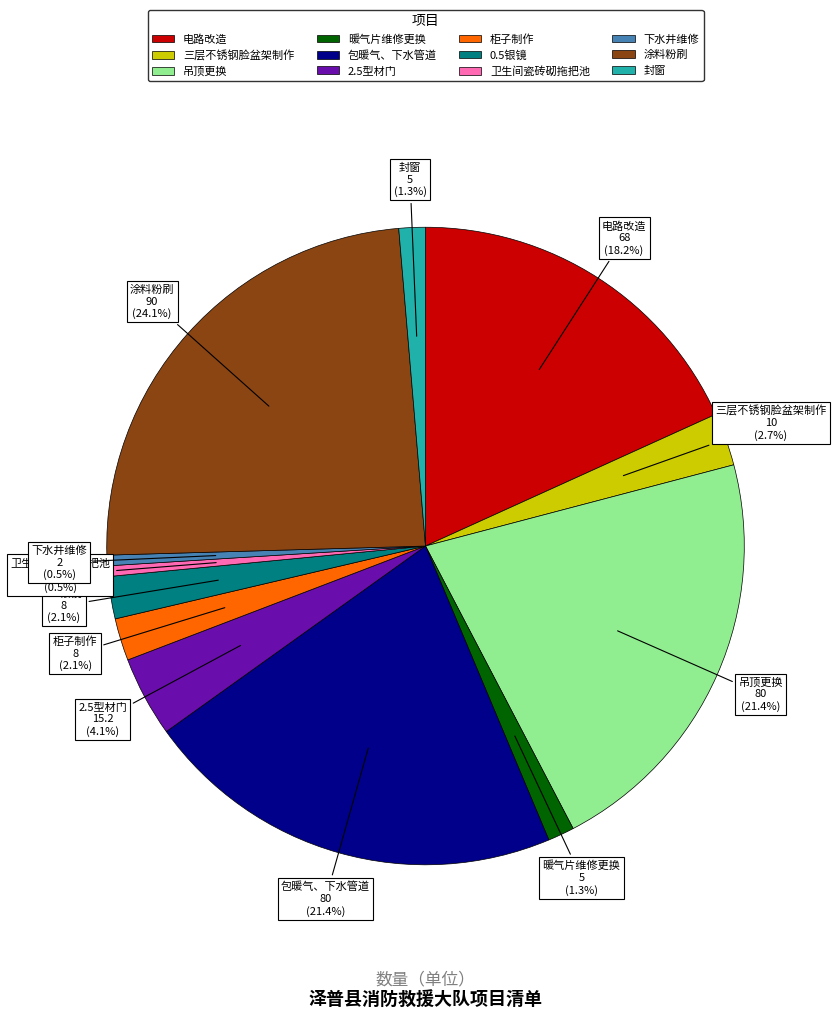

What is the largest slice in the pie chart?

涂料粉刷